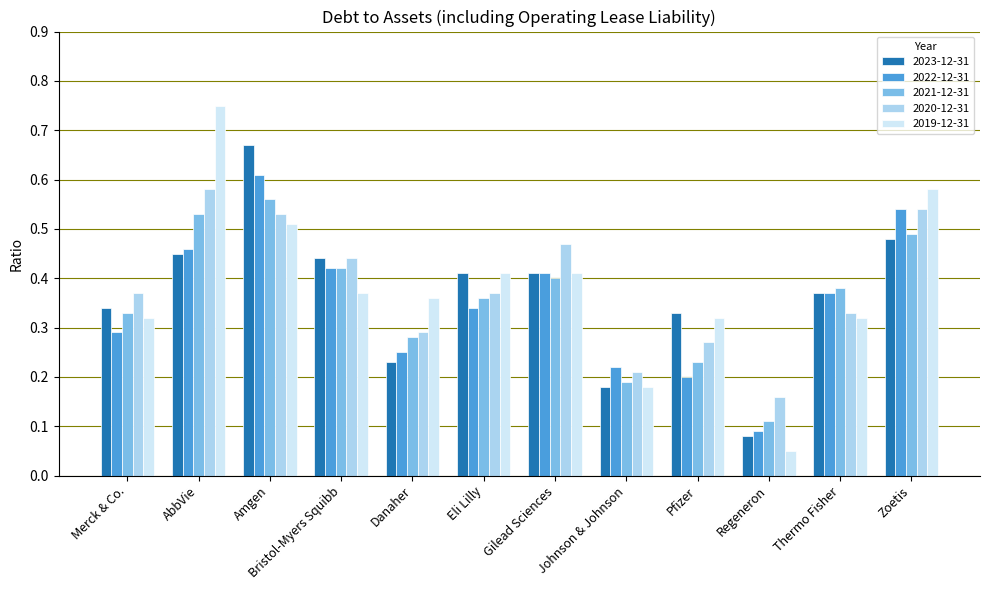

Which category has the lowest value across all series?

Regeneron